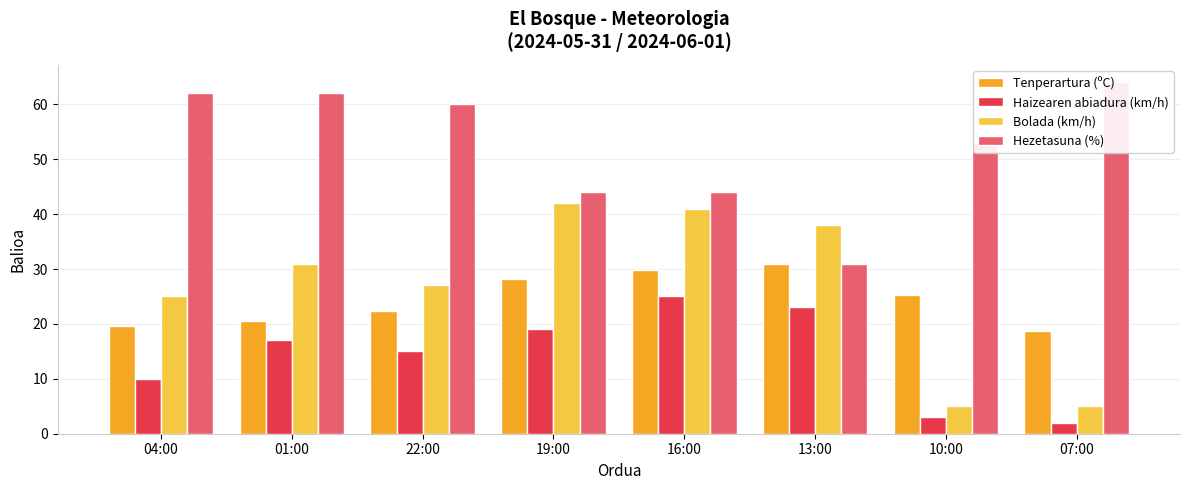

How many bars are there in total?

32